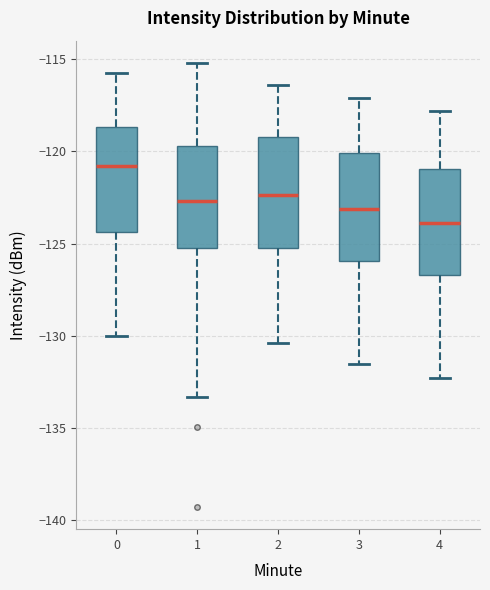

Reading left to right, read every box against the y-axis: the position of its median line, the range the box covers, and the ends of its whiskers. The values are not printed on the chart, so give them approximately, as read against the axis.

0: median -121.0, box -124.5 to -118.5, whiskers -130.0 to -115.5
1: median -122.5, box -125.0 to -119.5, whiskers -133.5 to -115.0
2: median -122.5, box -125.0 to -119.0, whiskers -130.5 to -116.5
3: median -123.0, box -126.0 to -120.0, whiskers -131.5 to -117.0
4: median -124.0, box -126.5 to -121.0, whiskers -132.5 to -118.0